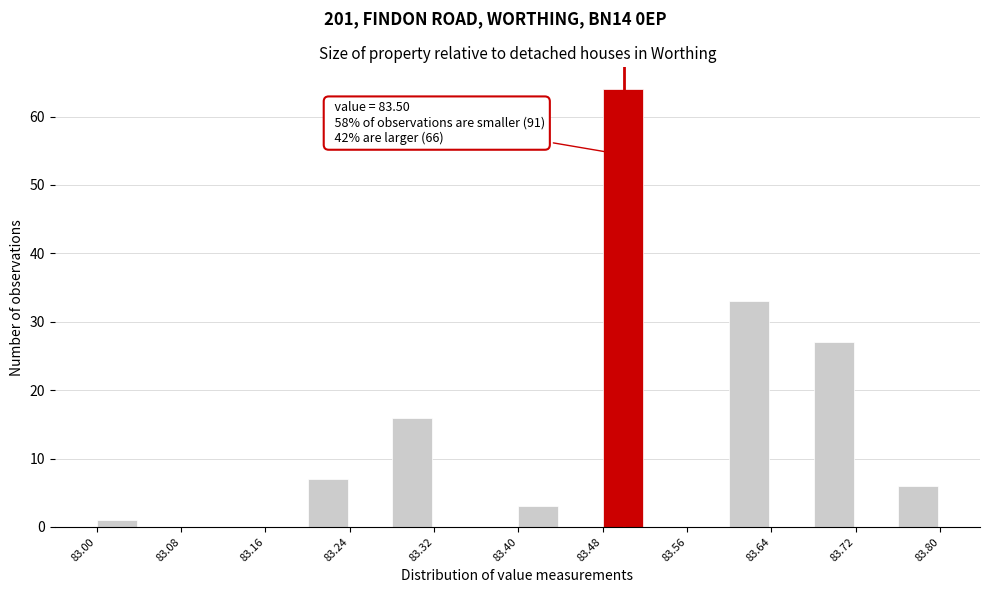

Over which range of the x-axis is the bar tallest?

83.48 to 83.52